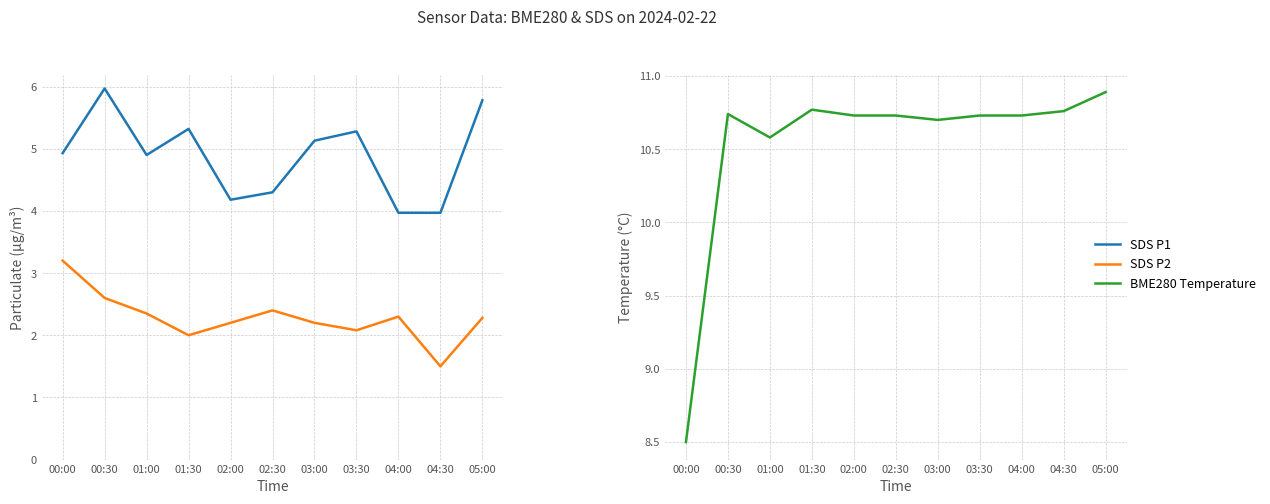

What is the difference between the second highest and minimum values in the SDS P1 series?

1.8